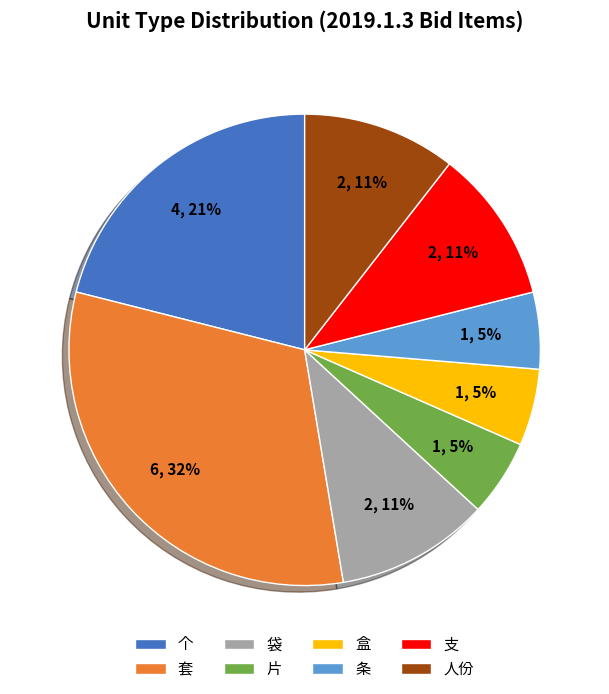

Is there any slice that represents more than half of the pie?

No